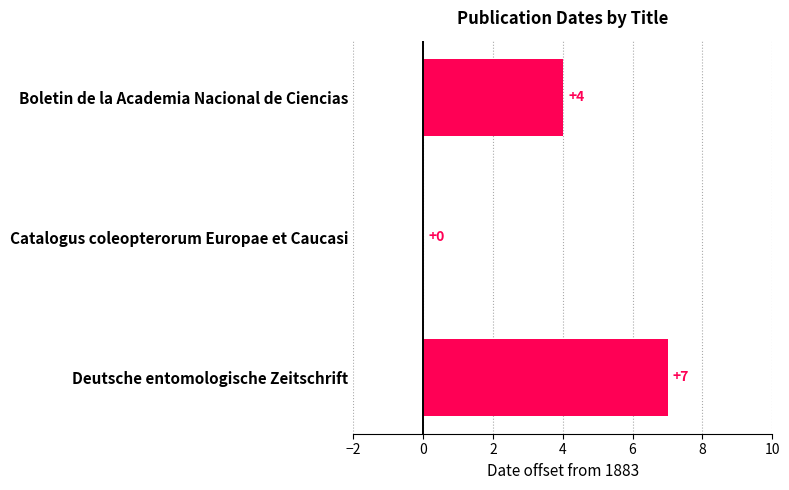

Between Boletin de la Academia Nacional de Ciencias and Deutsche entomologische Zeitschrift, which is larger?

Deutsche entomologische Zeitschrift